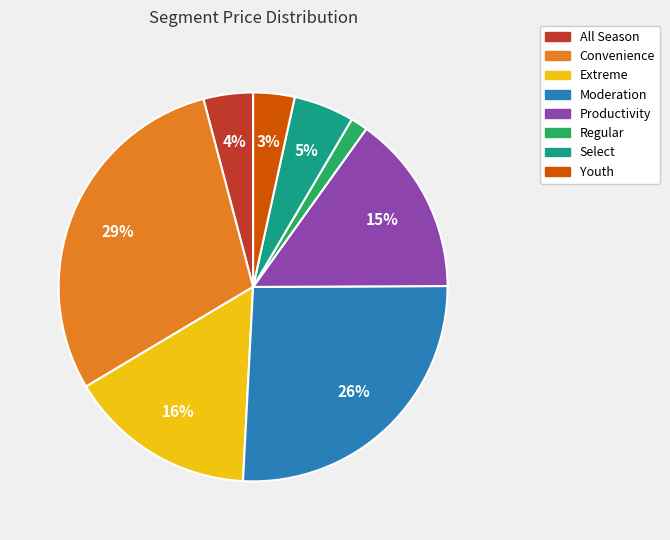

Which category has the smallest portion of the pie?

Regular